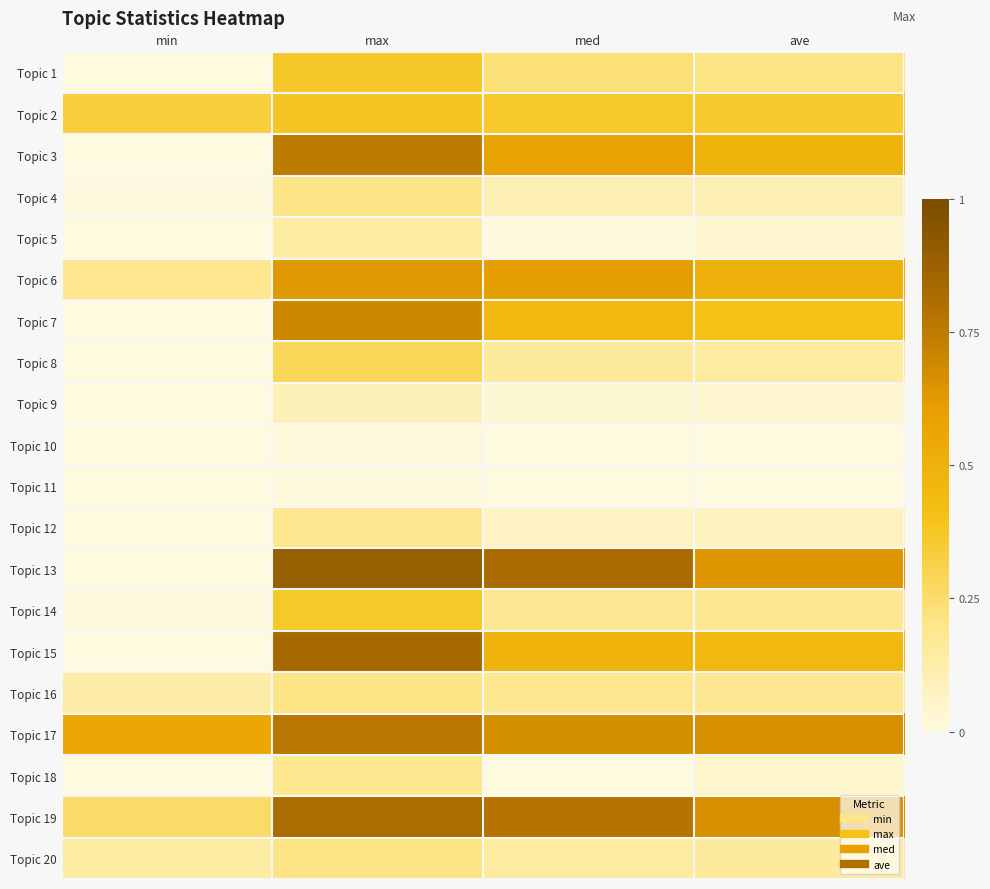

Reading left to right, transcribe all the data shown in this chart.

Topic 1: min=0.0	max=0.4	med=0.2	ave=0.2
Topic 2: min=0.3	max=0.4	med=0.4	ave=0.4
Topic 3: min=0.0	max=0.8	med=0.6	ave=0.5
Topic 4: min=0.0	max=0.2	med=0.1	ave=0.1
Topic 5: min=0.0	max=0.1	med=0.0	ave=0.0
Topic 6: min=0.2	max=0.6	med=0.6	ave=0.5
Topic 7: min=0.0	max=0.7	med=0.5	ave=0.4
Topic 8: min=0.0	max=0.3	med=0.2	ave=0.2
Topic 9: min=0.0	max=0.1	med=0.0	ave=0.0
Topic 10: min=0.0	max=0.0	med=0.0	ave=0.0
Topic 11: min=0.0	max=0.0	med=0.0	ave=0.0
Topic 12: min=0.0	max=0.2	med=0.1	ave=0.1
Topic 13: min=0.0	max=0.9	med=0.8	ave=0.6
Topic 14: min=0.0	max=0.4	med=0.2	ave=0.2
Topic 15: min=0.0	max=0.8	med=0.5	ave=0.5
Topic 16: min=0.1	max=0.2	med=0.2	ave=0.2
Topic 17: min=0.6	max=0.8	med=0.7	ave=0.7
Topic 18: min=0.0	max=0.2	med=0.0	ave=0.0
Topic 19: min=0.3	max=0.8	med=0.8	ave=0.7
Topic 20: min=0.1	max=0.2	med=0.1	ave=0.2